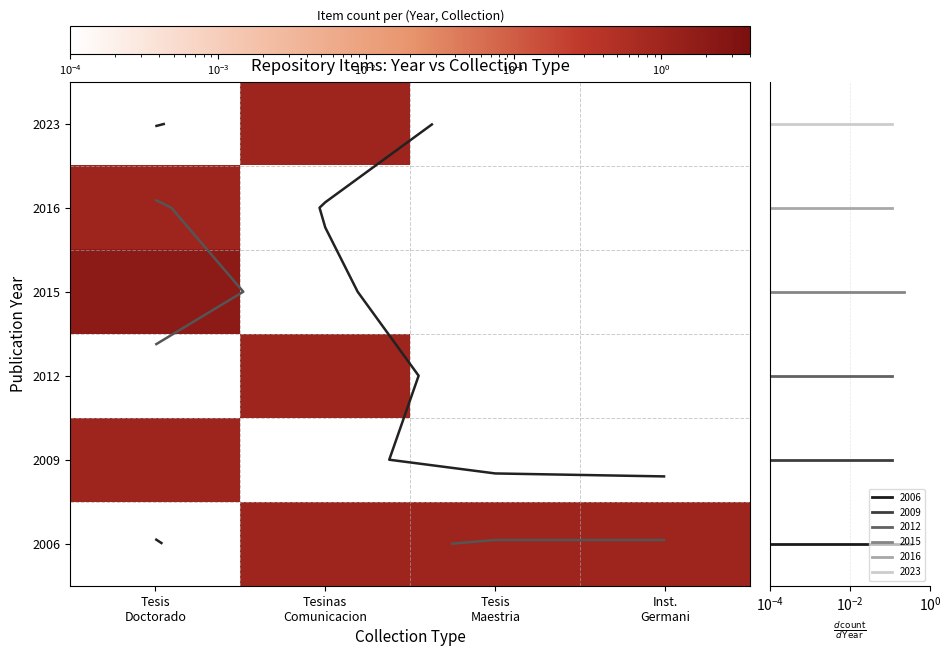

Which has a higher value, Tesis
Maestria or Tesinas
Comunicacion?

Tesis
Maestria